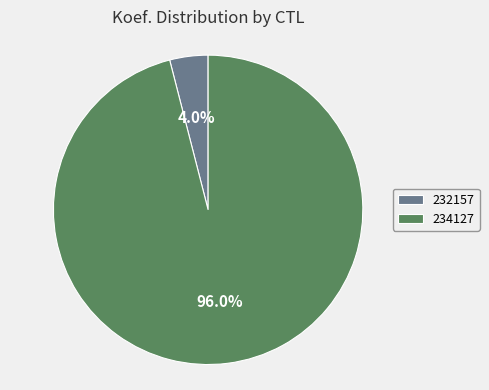

Which category has the smallest portion of the pie?

232157